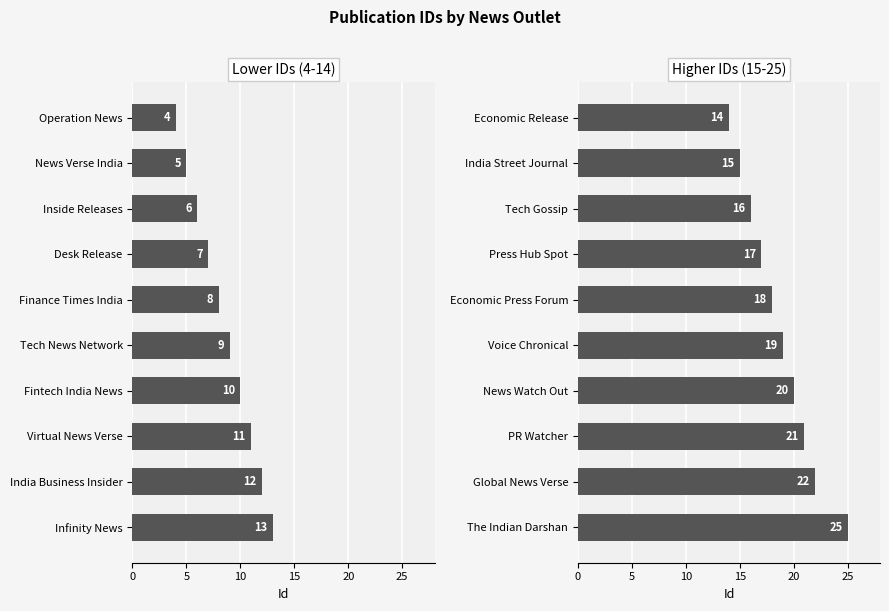

What is the change in value from Economic Release to Press Hub Spot?

+3